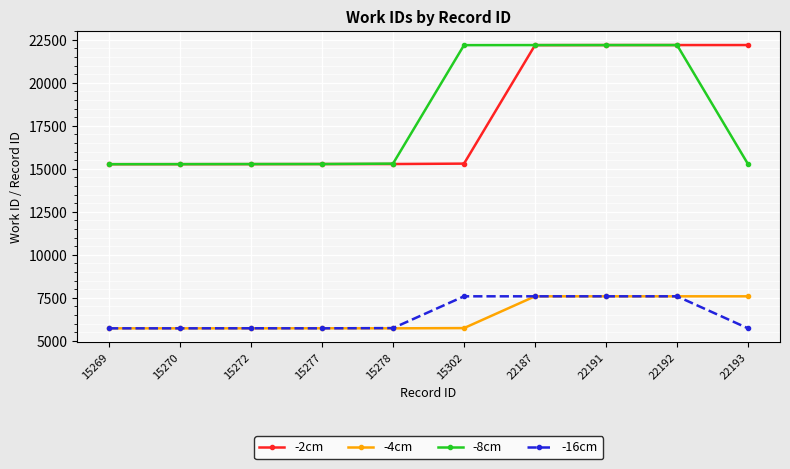

At 22193, list the series in order from largest to smallest.

-2cm, -8cm, -4cm, -16cm